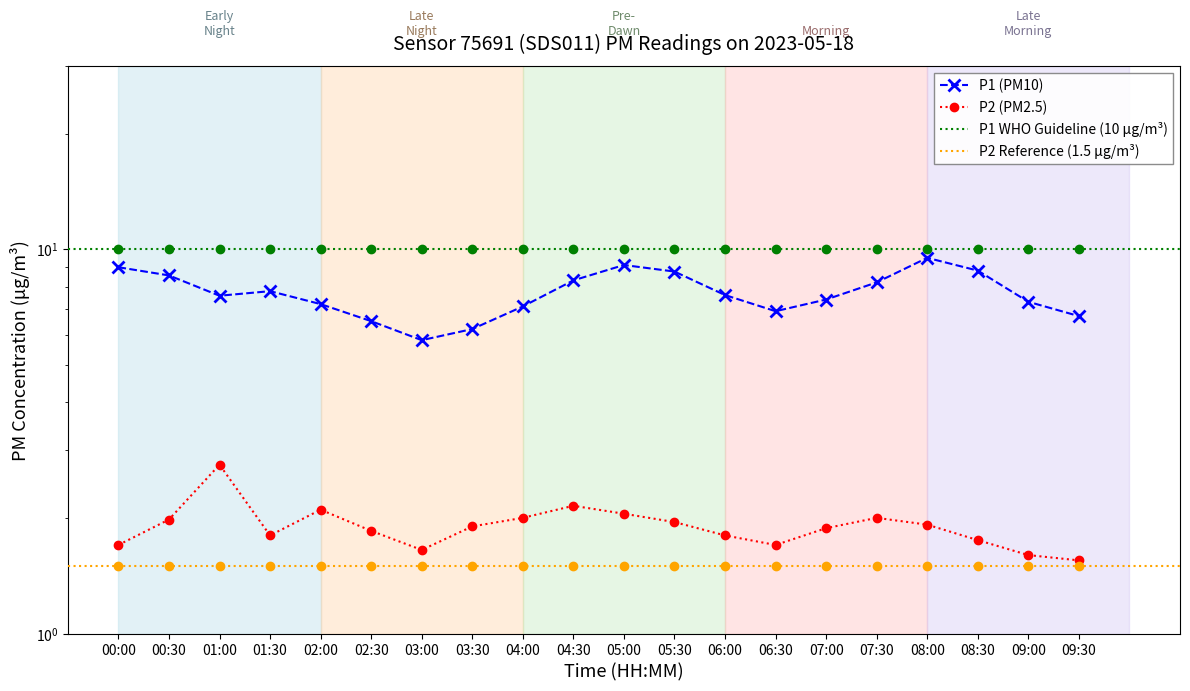

What is the average value of the P1 series?

7.7